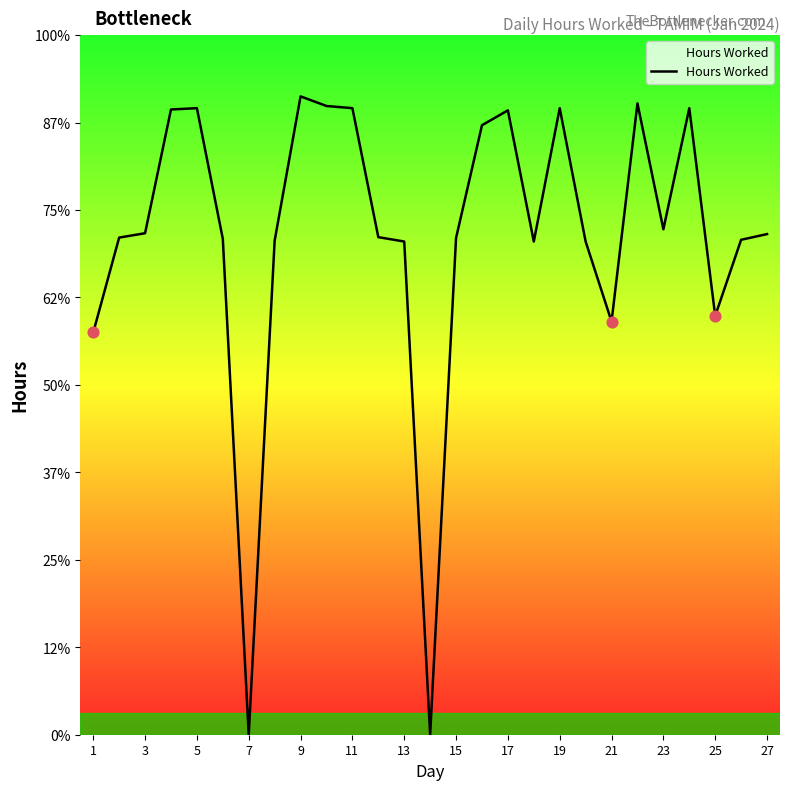

Does the chart have visible grid lines?

No